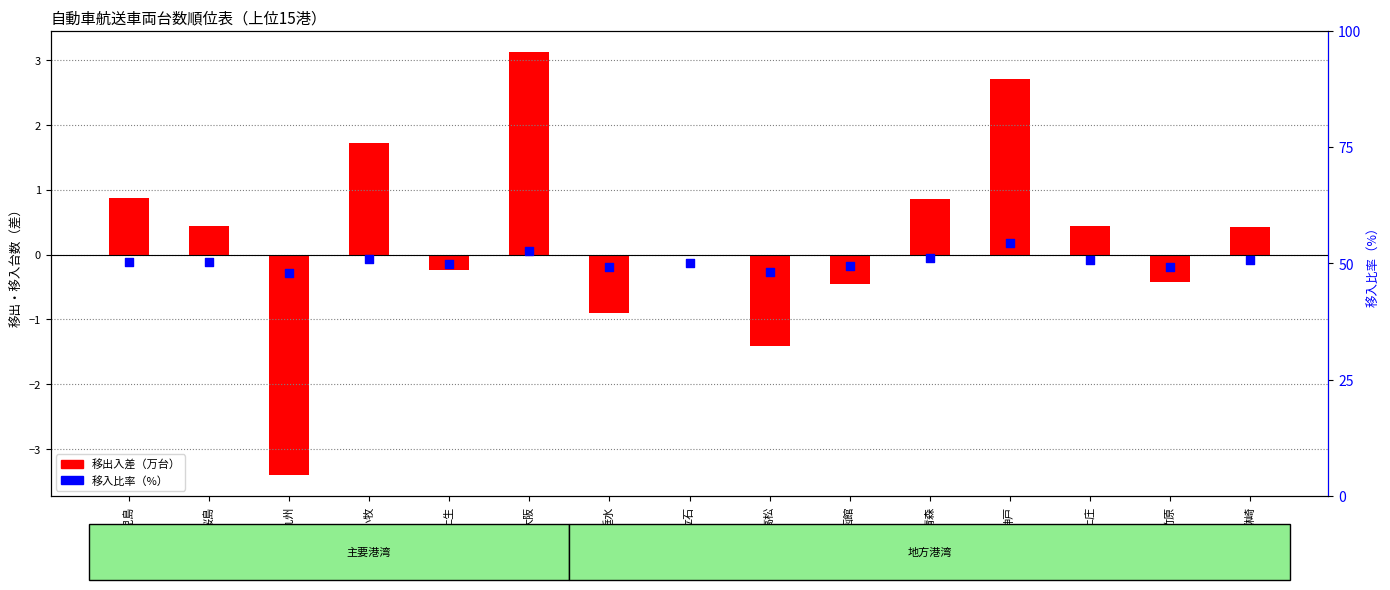

What is the total value across all series at 函館?

49.0